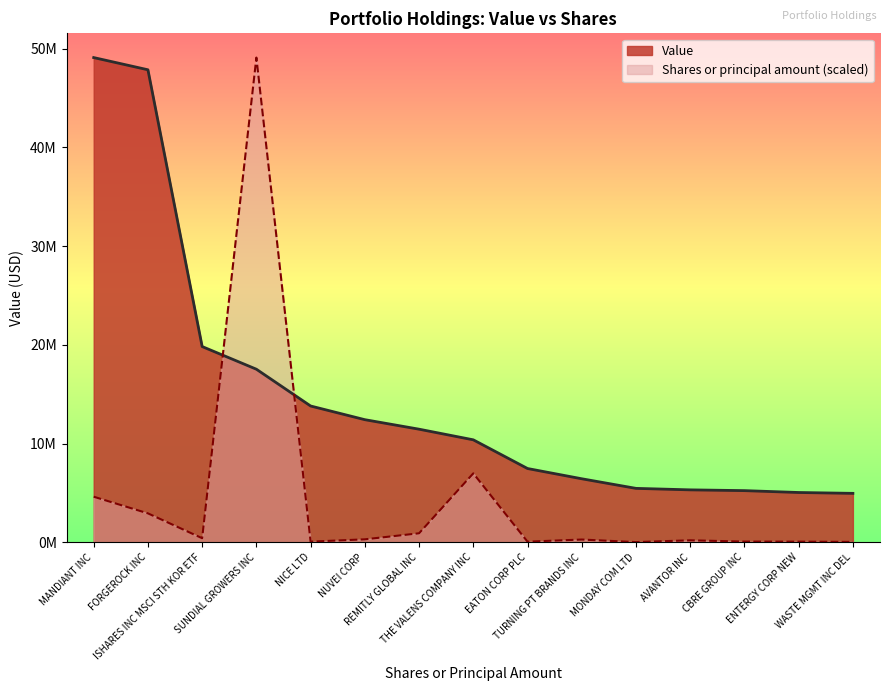

At THE VALENS COMPANY INC, list the series in order from largest to smallest.

Value, Shares or principal amount (scaled)